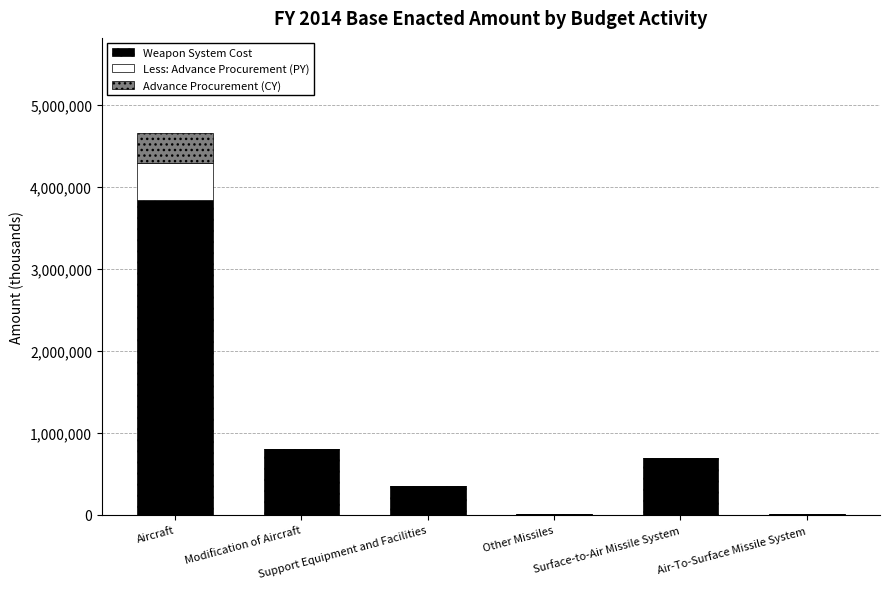

What is the sum of all Weapon System Cost values?

5702774